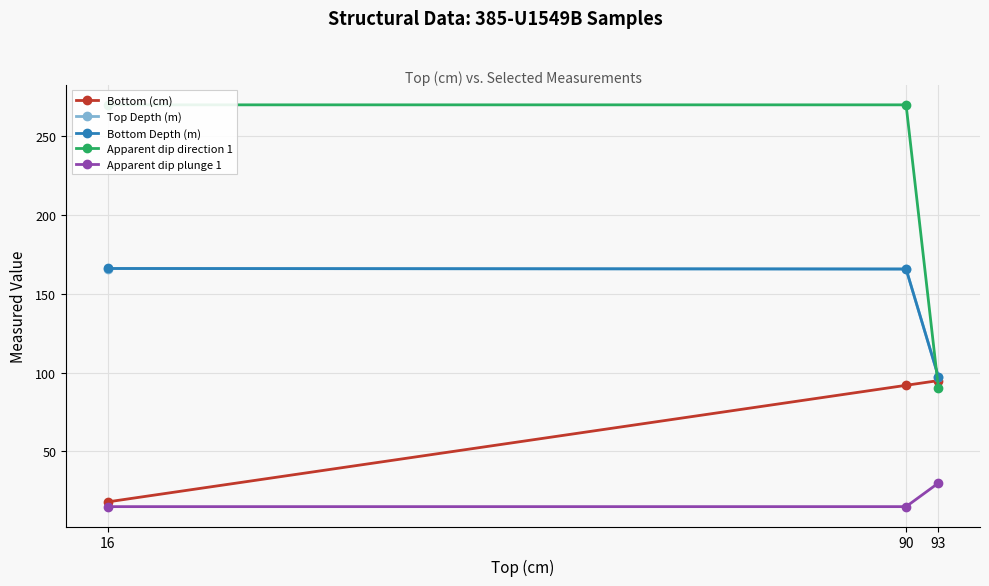

Which label corresponds to the smallest value in the chart?

90